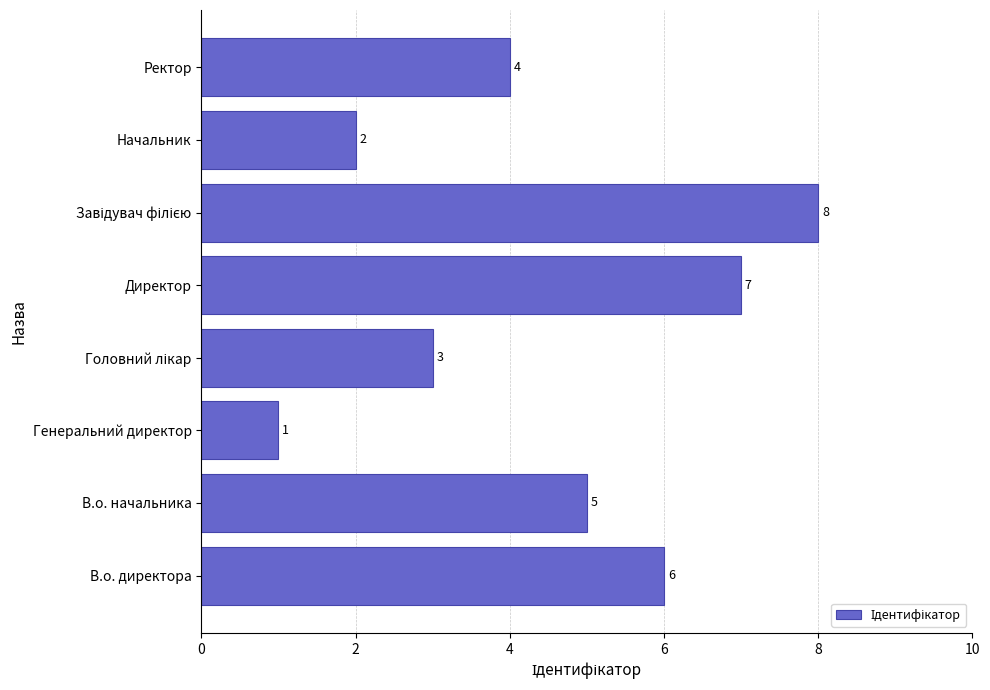

How many data points are less than 5?

4